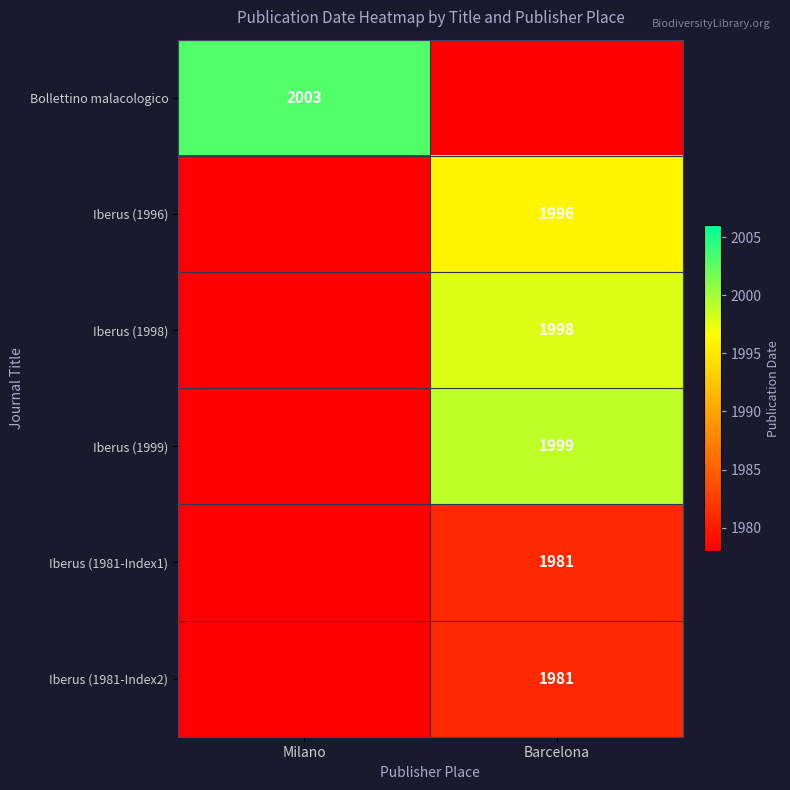

Which has a higher value, Milano or Barcelona?

Milano